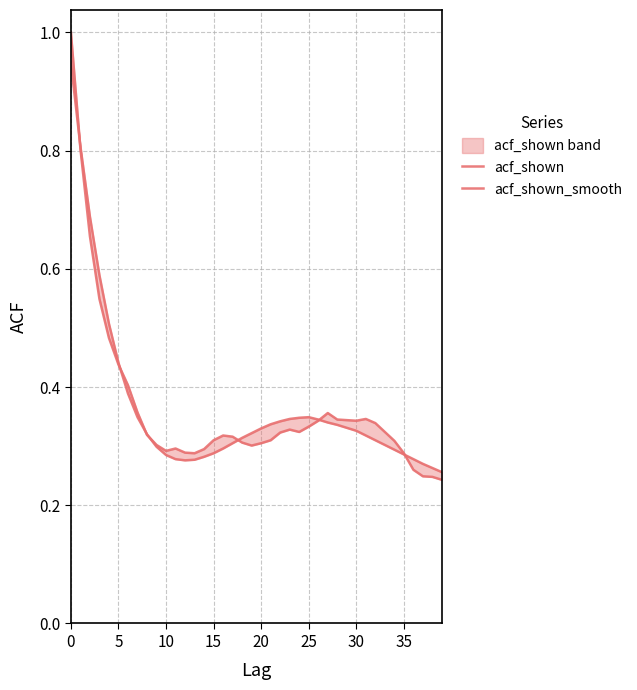

Reading left to right, extract all data points from this chart.

acf_shown: 1.0	0.8	0.7	0.5	0.5	0.4	0.4	0.4	0.3	0.3	0.3	0.3	0.3	0.3	0.3	0.3	0.3	0.3	0.3	0.3	0.3	0.3	0.3	0.3	0.3	0.3	0.3	0.4	0.3	0.3	0.3	0.3	0.3	0.3	0.3	0.3	0.3	0.2	0.2	0.2
acf_shown_smooth: 0.9	0.8	0.7	0.6	0.5	0.4	0.4	0.3	0.3	0.3	0.3	0.3	0.3	0.3	0.3	0.3	0.3	0.3	0.3	0.3	0.3	0.3	0.3	0.3	0.3	0.3	0.3	0.3	0.3	0.3	0.3	0.3	0.3	0.3	0.3	0.3	0.3	0.3	0.3	0.3